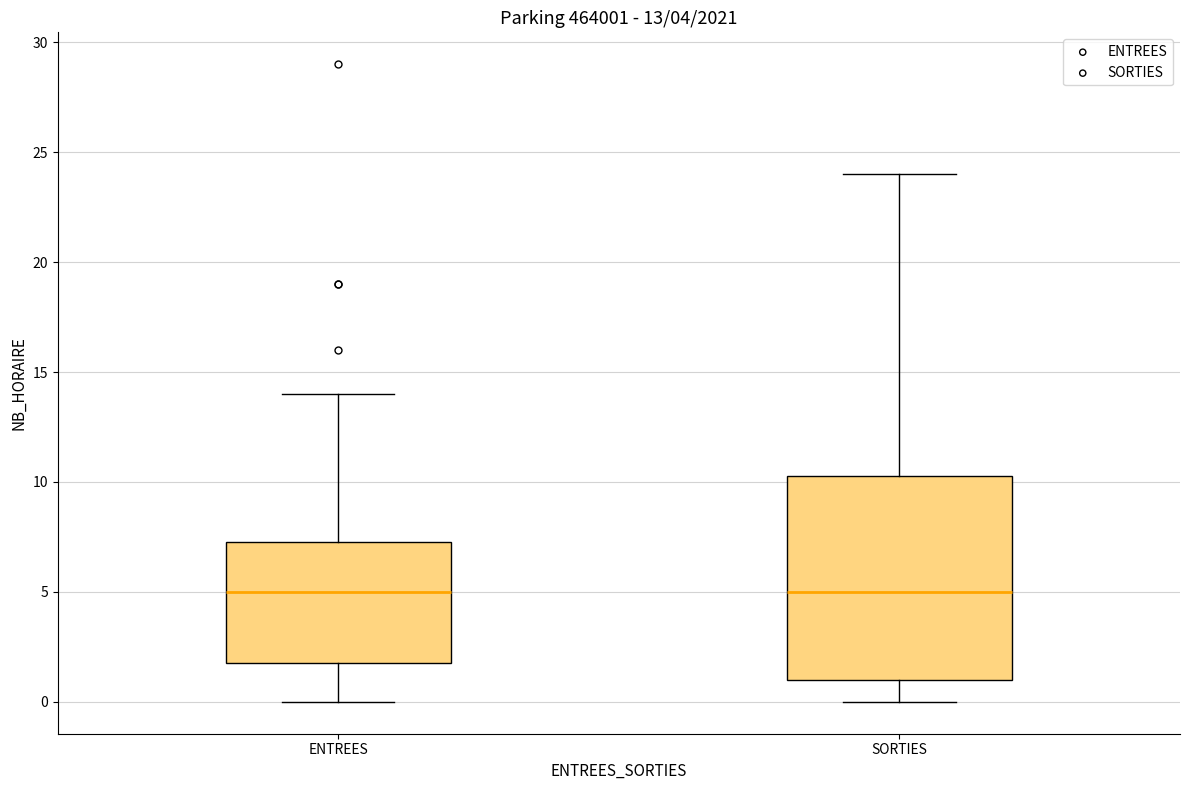

Comparing the boxes themselves (not the whiskers), which one is the tallest?

SORTIES